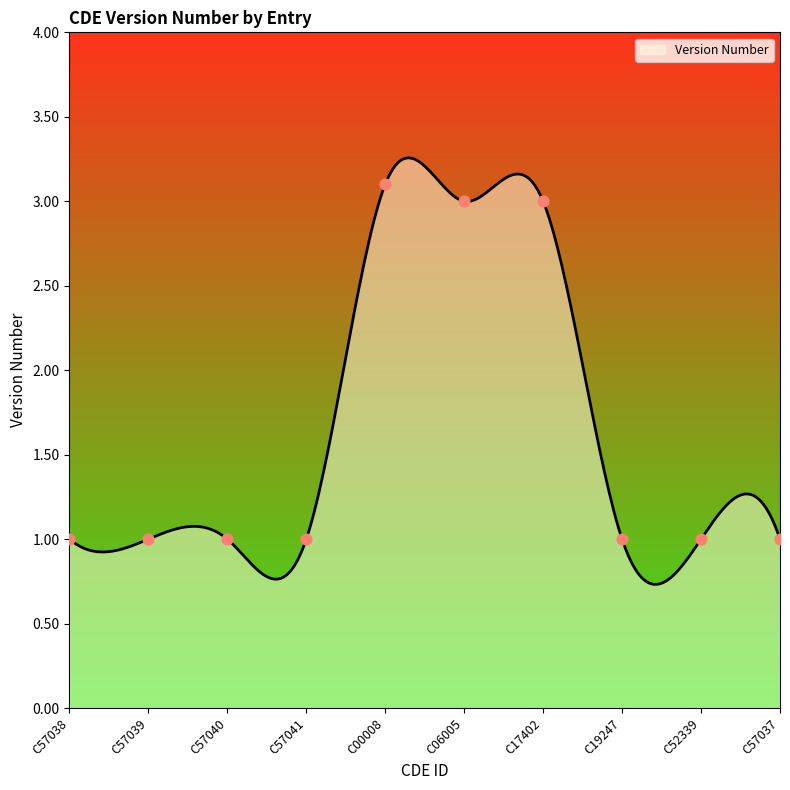

Which has a higher value, C52339 or C00008?

C00008